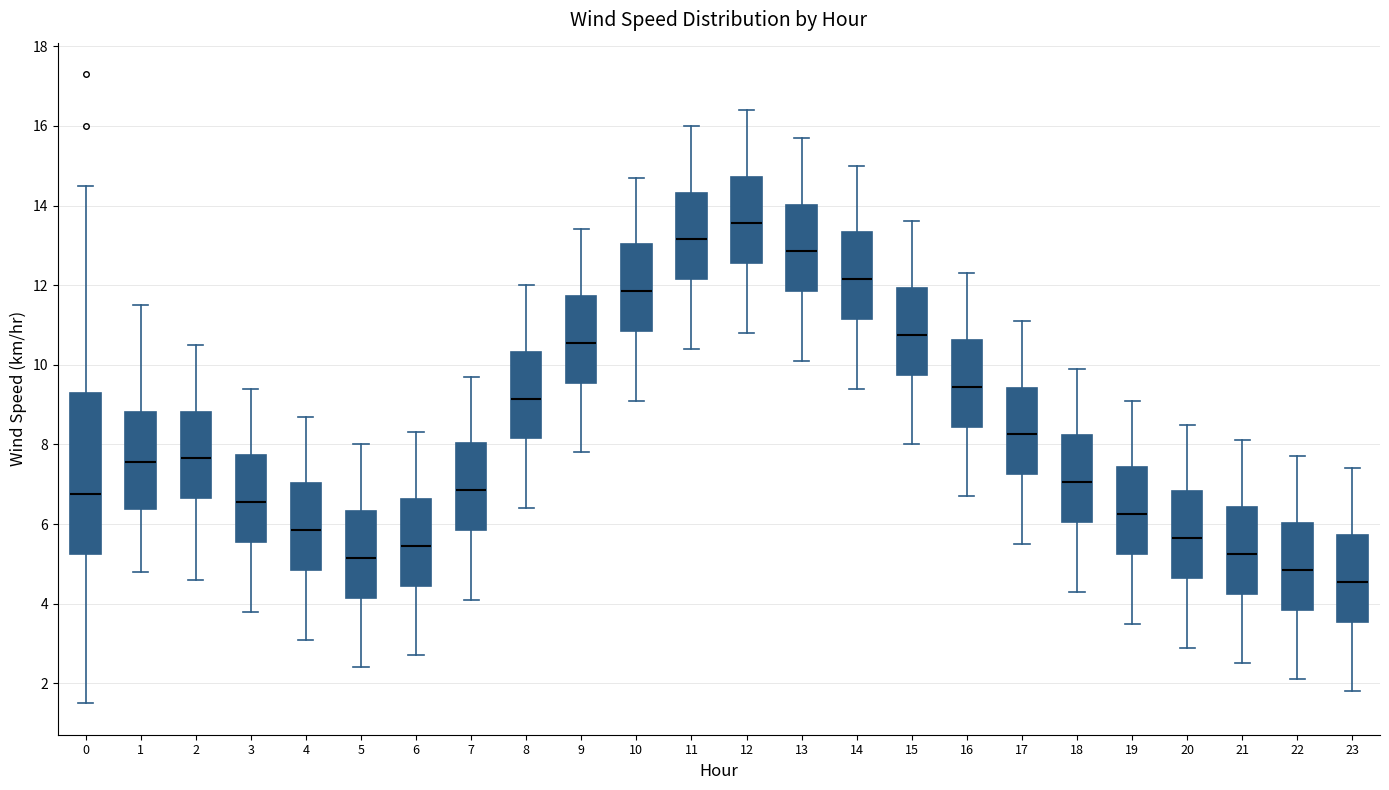

Comparing the boxes themselves (not the whiskers), which one is the tallest?

0